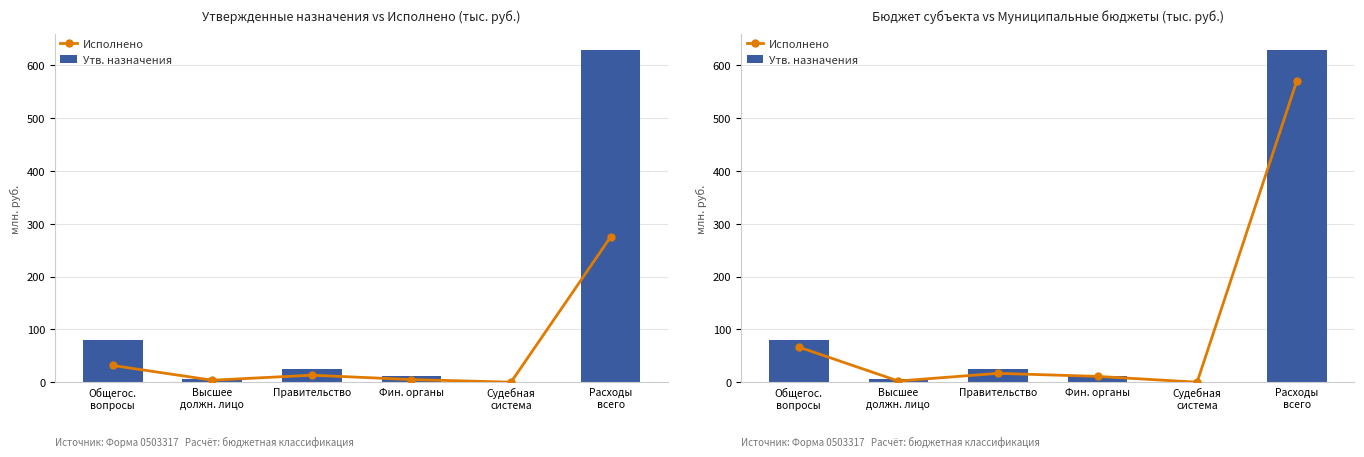

What is the sum of the Утв. назначения values at Правительство and Расходы
всего?

653.7